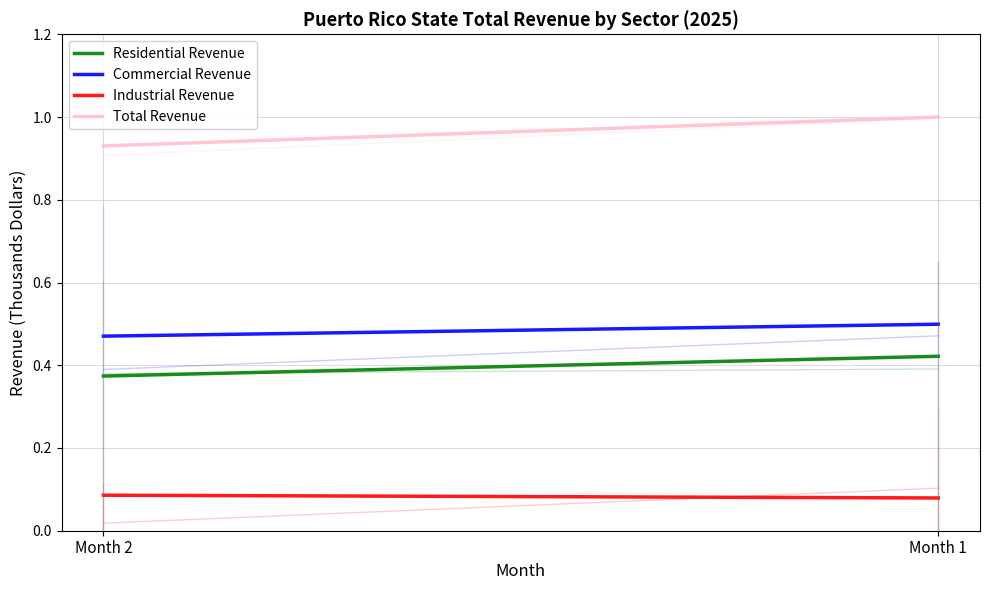

Reading left to right, list all the values displayed in this chart.

Residential Revenue: 0.4	0.4
Commercial Revenue: 0.5	0.5
Industrial Revenue: 0.1	0.1
Total Revenue: 0.9	1.0